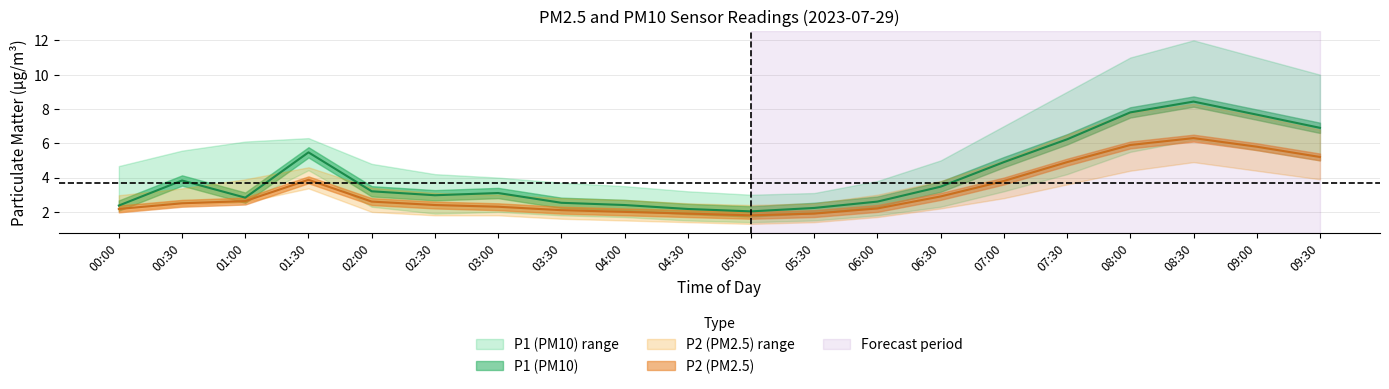

Reading left to right, what are all the values shown in this chart?

P1: 00:00=2.4	00:30=3.8	01:00=2.8	01:30=5.5	02:00=3.2	02:30=3.0	03:00=3.1	03:30=2.5	04:00=2.4	04:30=2.2	05:00=2.0	05:30=2.2	06:00=2.6	06:30=3.5	07:00=4.9	07:30=6.2	08:00=7.8	08:30=8.4	09:00=7.7	09:30=6.9
P1_upper: 00:00=4.7	00:30=5.6	01:00=6.1	01:30=6.3	02:00=4.8	02:30=4.2	03:00=4.0	03:30=3.7	04:00=3.5	04:30=3.2	05:00=3.0	05:30=3.1	06:00=3.8	06:30=5.0	07:00=7.0	07:30=9.0	08:00=11.0	08:30=12.0	09:00=11.0	09:30=10.0
P1_lower: 00:00=2.4	00:30=2.6	01:00=2.6	01:30=4.4	02:00=2.3	02:30=1.9	03:00=2.0	03:30=1.8	04:00=1.7	04:30=1.5	05:00=1.4	05:30=1.5	06:00=1.8	06:30=2.3	07:00=3.2	07:30=4.2	08:00=5.5	08:30=6.2	09:00=5.6	09:30=5.0
P2: 00:00=2.2	00:30=2.5	01:00=2.6	01:30=3.9	02:00=2.6	02:30=2.4	03:00=2.3	03:30=2.1	04:00=2.0	04:30=1.9	05:00=1.8	05:30=1.9	06:00=2.2	06:30=2.9	07:00=3.8	07:30=4.9	08:00=5.9	08:30=6.3	09:00=5.8	09:30=5.2
P2_upper: 00:00=3.0	00:30=3.4	01:00=3.9	01:30=4.6	02:00=3.4	02:30=3.1	03:00=3.0	03:30=2.8	04:00=2.7	04:30=2.5	05:00=2.4	05:30=2.5	06:00=3.0	06:30=3.8	07:00=5.0	07:30=6.5	08:00=7.8	08:30=8.3	09:00=7.6	09:30=6.8
P2_lower: 00:00=2.0	00:30=2.4	01:00=2.6	01:30=3.4	02:00=2.0	02:30=1.8	03:00=1.8	03:30=1.6	04:00=1.5	04:30=1.4	05:00=1.3	05:30=1.4	06:00=1.7	06:30=2.2	07:00=2.8	07:30=3.6	08:00=4.4	08:30=4.9	09:00=4.4	09:30=3.9